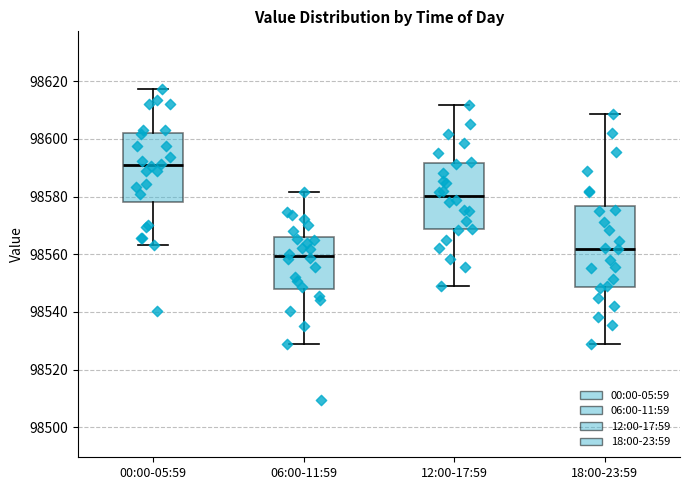

Reading left to right, transcribe this box plot: for each box, give where its median line is, the range the box spans, and where its two whiskers end, as read against the y-axis. The values are not printed on the chart, so give them approximately, as read against the axis.

00:00-05:59: median 98590, box 98578 to 98602, whiskers 98564 to 98618
06:00-11:59: median 98560, box 98548 to 98566, whiskers 98528 to 98582
12:00-17:59: median 98580, box 98568 to 98592, whiskers 98548 to 98612
18:00-23:59: median 98562, box 98548 to 98576, whiskers 98528 to 98608